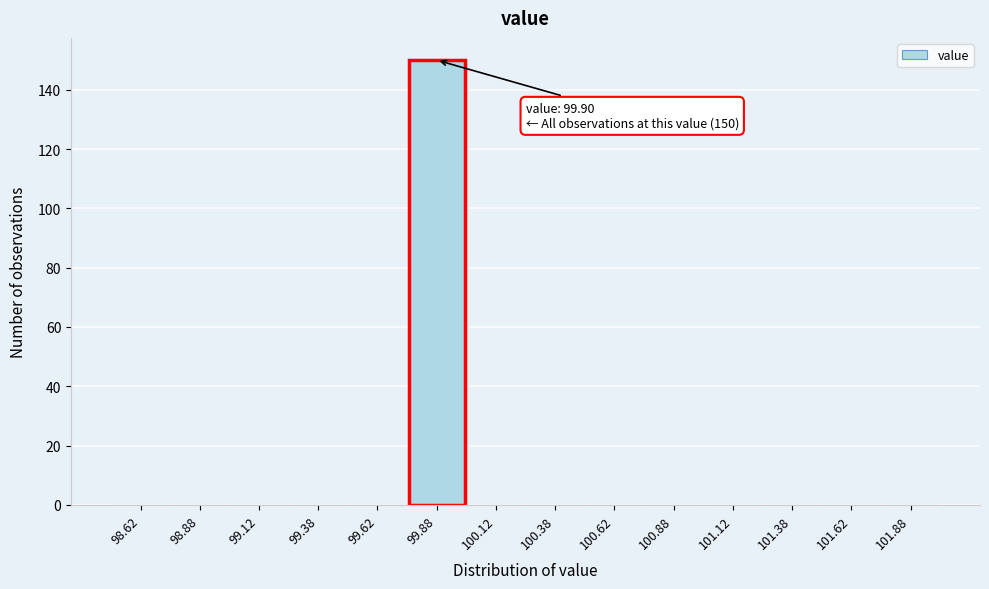

Over which range of the x-axis is the bar tallest?

99.75 to 100.00